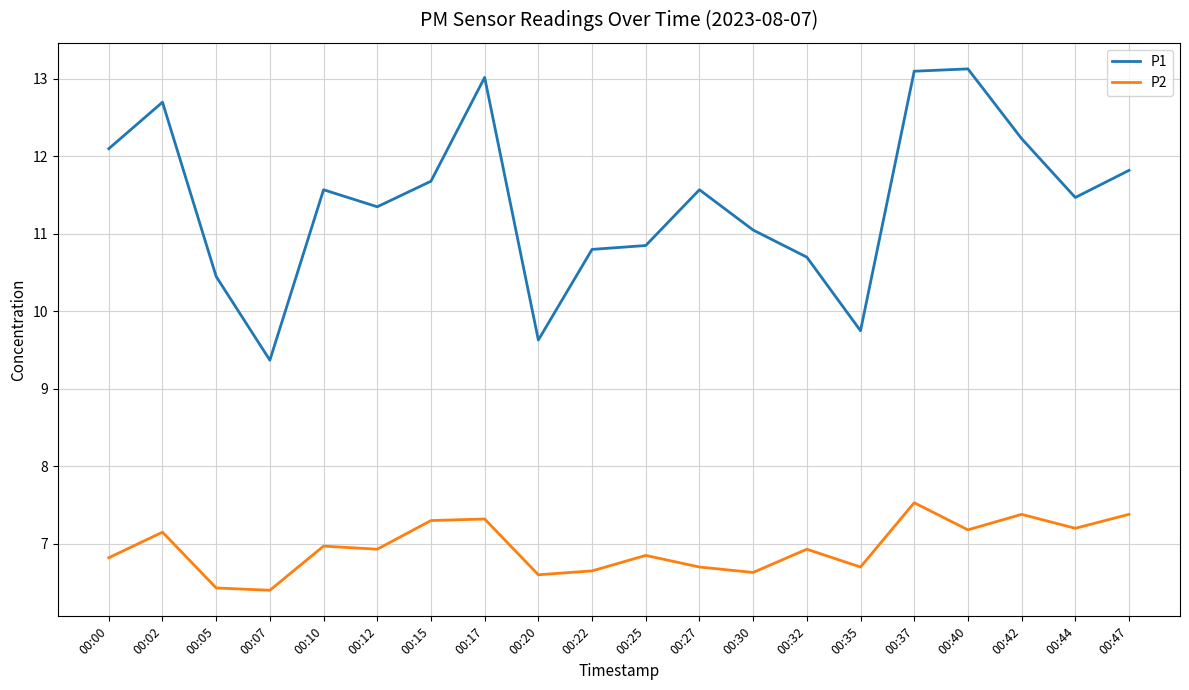

Does the chart have visible grid lines?

Yes